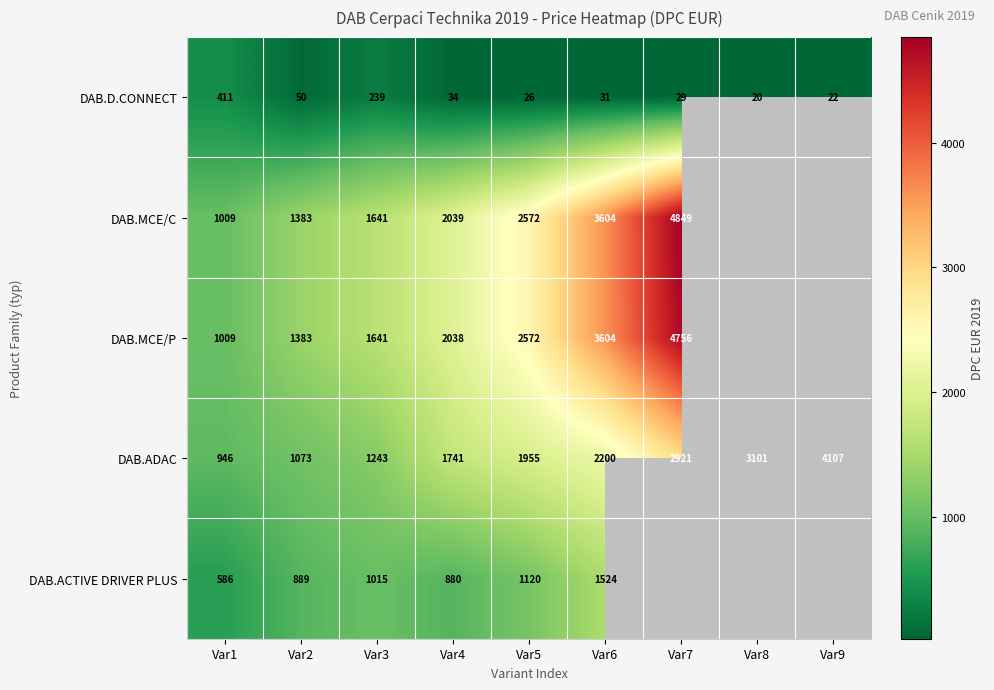

List the labels in order of DAB.D.CONNECT value, largest first.

Var1, Var3, Var2, Var4, Var6, Var7, Var5, Var9, Var8